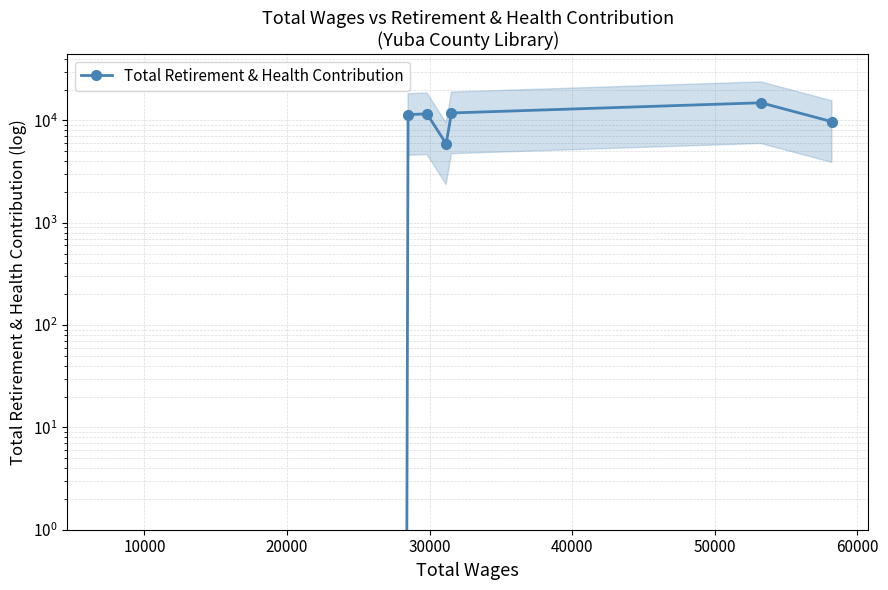

At which label does the data first exceed 11406?

30000